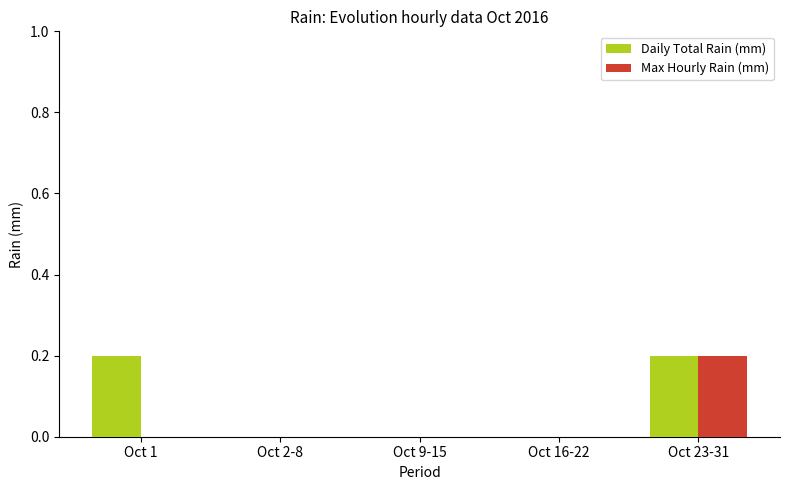

True or false: Daily Total Rain (mm) has a value of 0.2 at Oct 23-31.

True